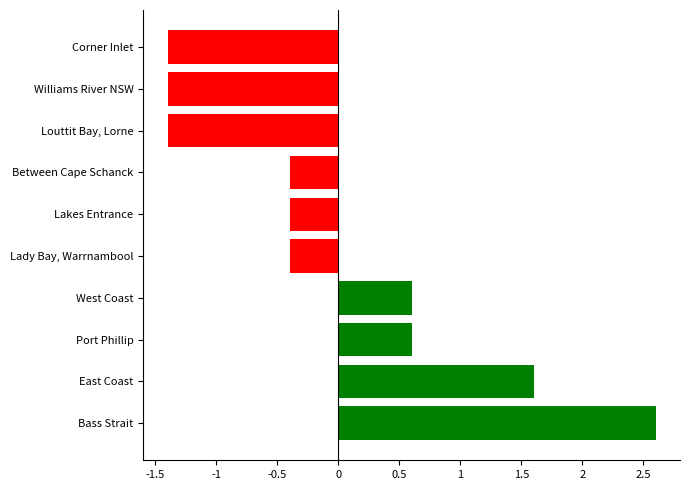

What is the difference between the second highest and second lowest values?

3.0